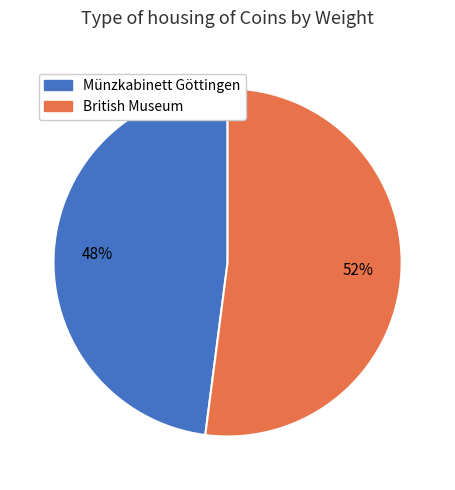

To the nearest percent, what percentage of the pie is British Museum?

52%